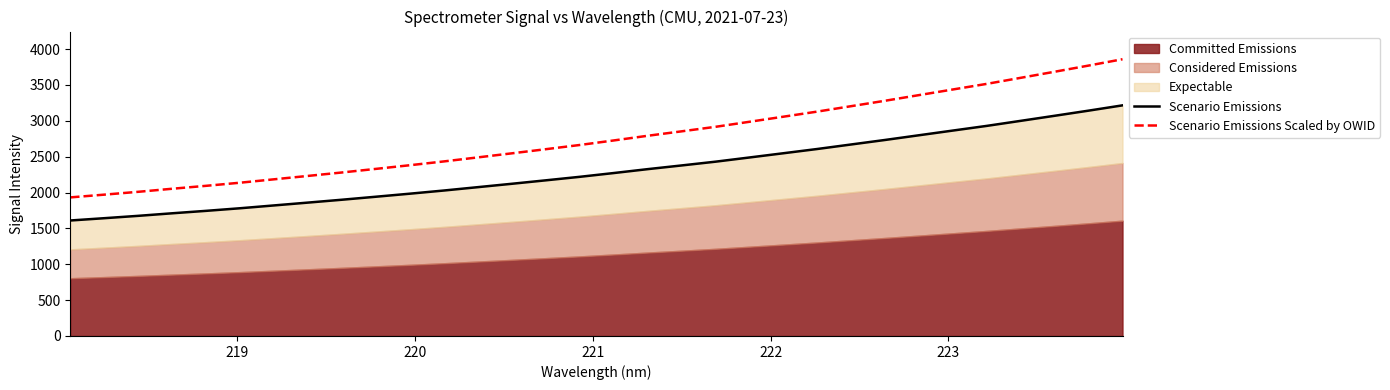

What is the lowest value of the Scenario Emissions Scaled by OWID series?

1932.0